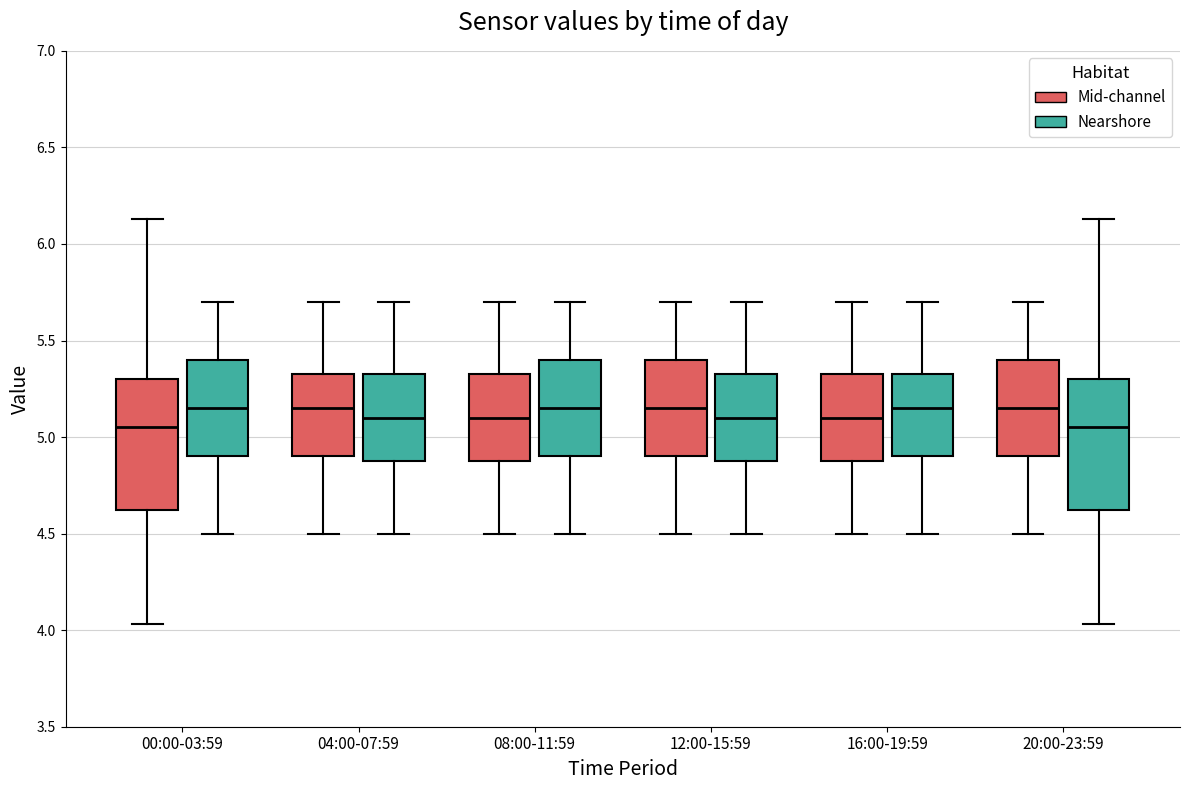

Reading left to right, transcribe this box plot: for each box, give where its median line is, the range the box spans, and where its two whiskers end, as read against the y-axis. The values are not printed on the chart, so give them approximately, as read against the axis.

00:00-03:59 (Mid-channel): median 5.05, box 4.60 to 5.30, whiskers 4.05 to 6.15
00:00-03:59 (Nearshore): median 5.15, box 4.90 to 5.40, whiskers 4.50 to 5.70
04:00-07:59 (Mid-channel): median 5.15, box 4.90 to 5.35, whiskers 4.50 to 5.70
04:00-07:59 (Nearshore): median 5.10, box 4.90 to 5.35, whiskers 4.50 to 5.70
08:00-11:59 (Mid-channel): median 5.10, box 4.90 to 5.35, whiskers 4.50 to 5.70
08:00-11:59 (Nearshore): median 5.15, box 4.90 to 5.40, whiskers 4.50 to 5.70
12:00-15:59 (Mid-channel): median 5.15, box 4.90 to 5.40, whiskers 4.50 to 5.70
12:00-15:59 (Nearshore): median 5.10, box 4.90 to 5.35, whiskers 4.50 to 5.70
16:00-19:59 (Mid-channel): median 5.10, box 4.90 to 5.35, whiskers 4.50 to 5.70
16:00-19:59 (Nearshore): median 5.15, box 4.90 to 5.35, whiskers 4.50 to 5.70
20:00-23:59 (Mid-channel): median 5.15, box 4.90 to 5.40, whiskers 4.50 to 5.70
20:00-23:59 (Nearshore): median 5.05, box 4.60 to 5.30, whiskers 4.05 to 6.15